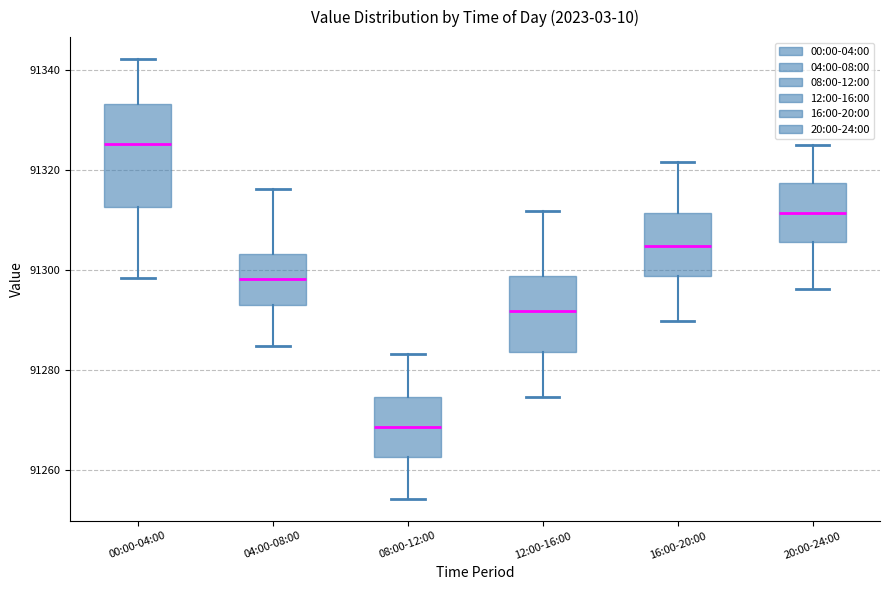

Which box is the tallest, from its lower edge to its upper edge?

00:00-04:00